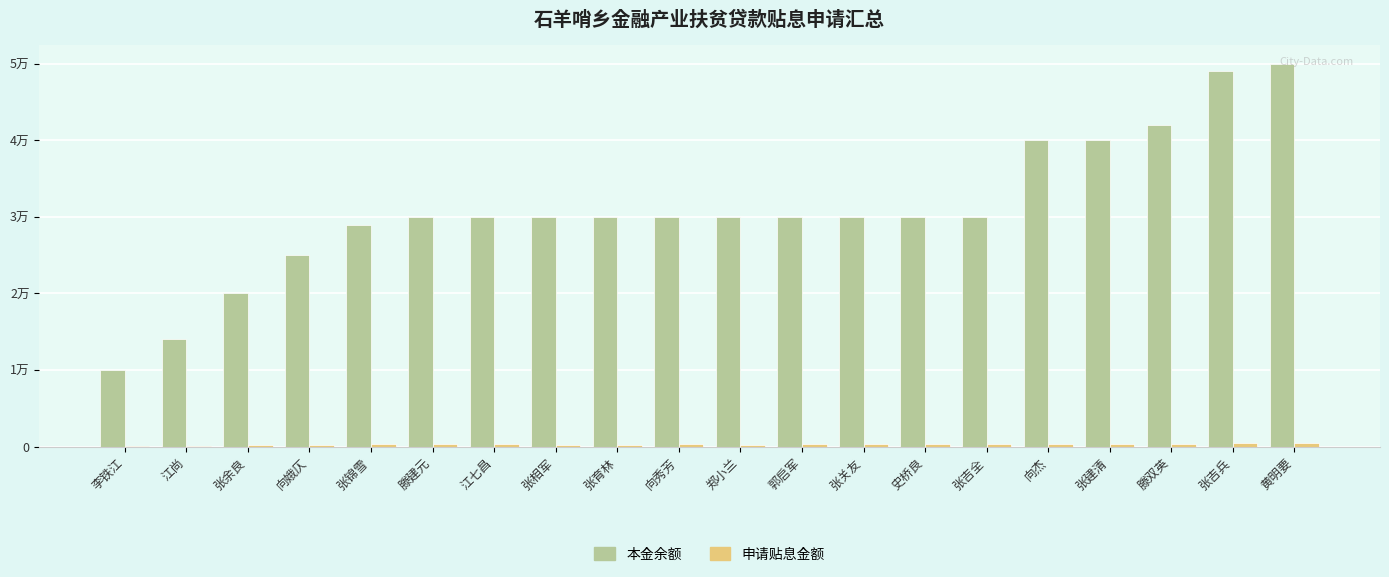

What is the lowest value of the 申请贴息金额 series?

100.0